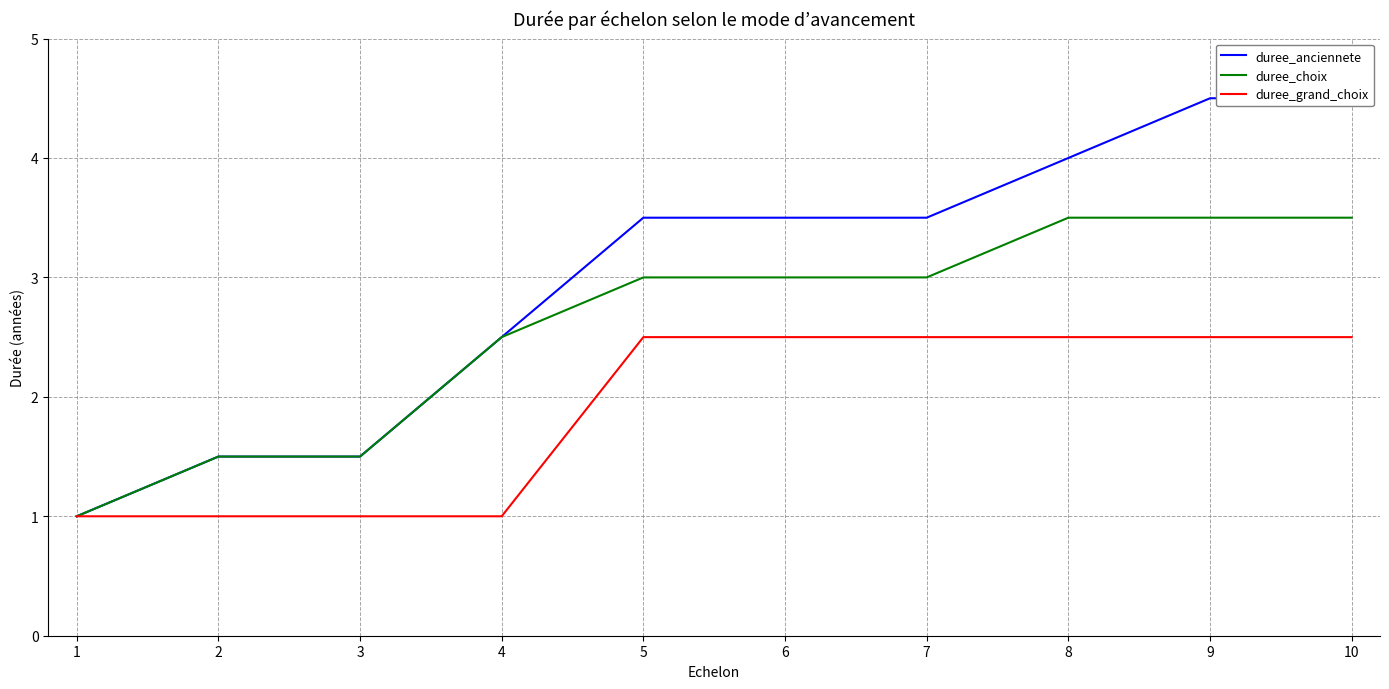

Reading right to left, what are all the values shown in this chart?

duree_anciennete: 10=4.5	9=4.5	8=4.0	7=3.5	6=3.5	5=3.5	4=2.5	3=1.5	2=1.5	1=1.0
duree_choix: 10=3.5	9=3.5	8=3.5	7=3.0	6=3.0	5=3.0	4=2.5	3=1.5	2=1.5	1=1.0
duree_grand_choix: 10=2.5	9=2.5	8=2.5	7=2.5	6=2.5	5=2.5	4=1.0	3=1.0	2=1.0	1=1.0